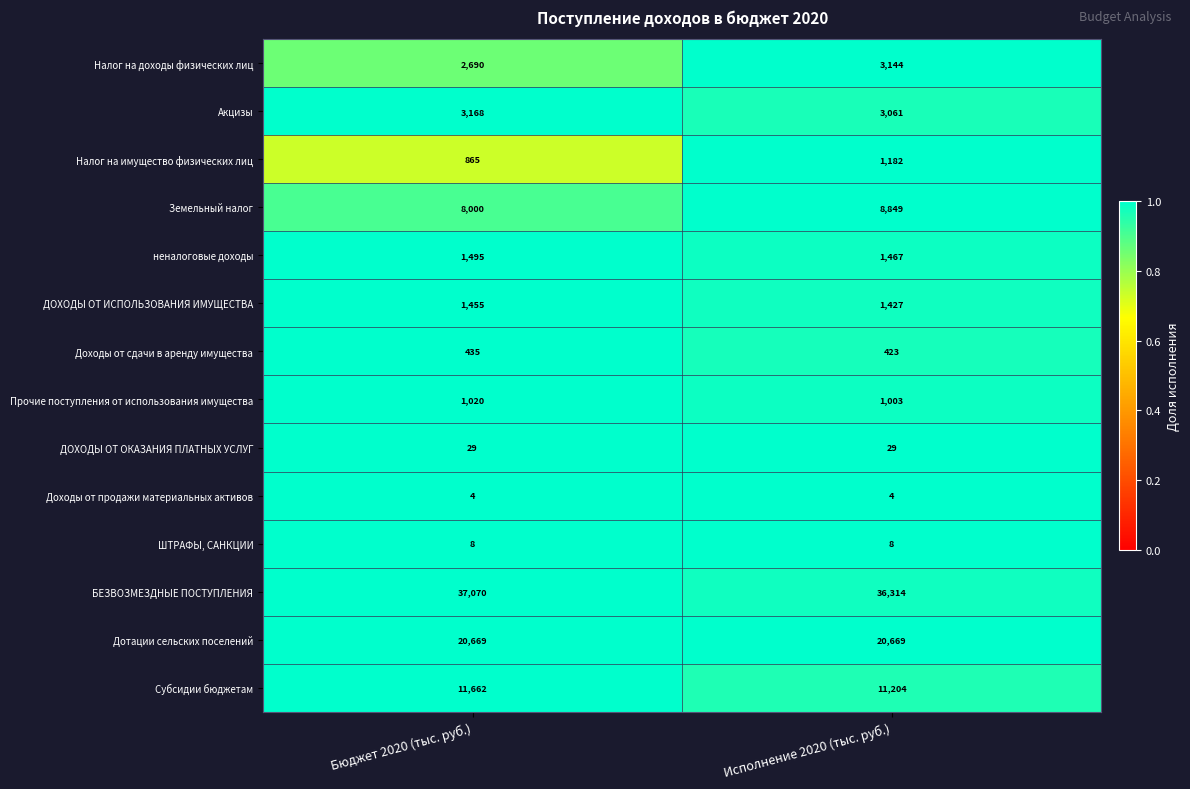

The Акцизы series shows 4974 at Исполнение 2020 (тыс. руб.). True or false?

False